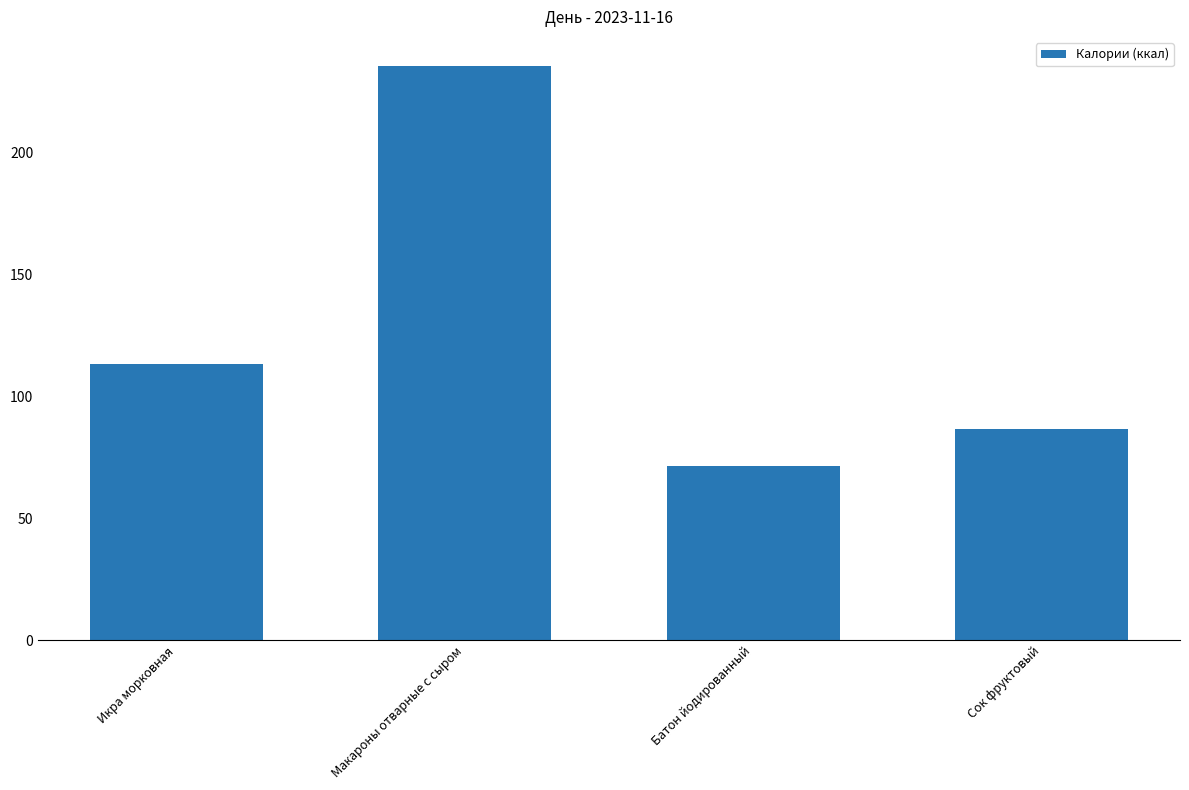

At which label does the data first exceed 113?

Икра морковная